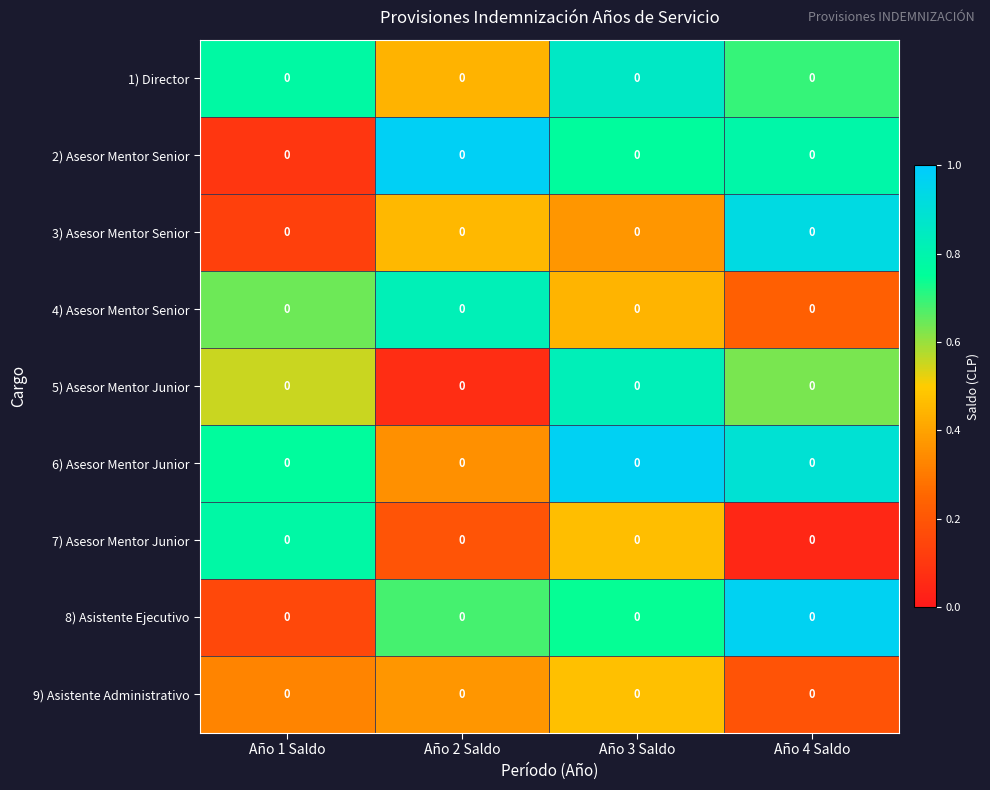

Which category has the highest value in the 6) Asesor Mentor Junior series?

Año 3 Saldo